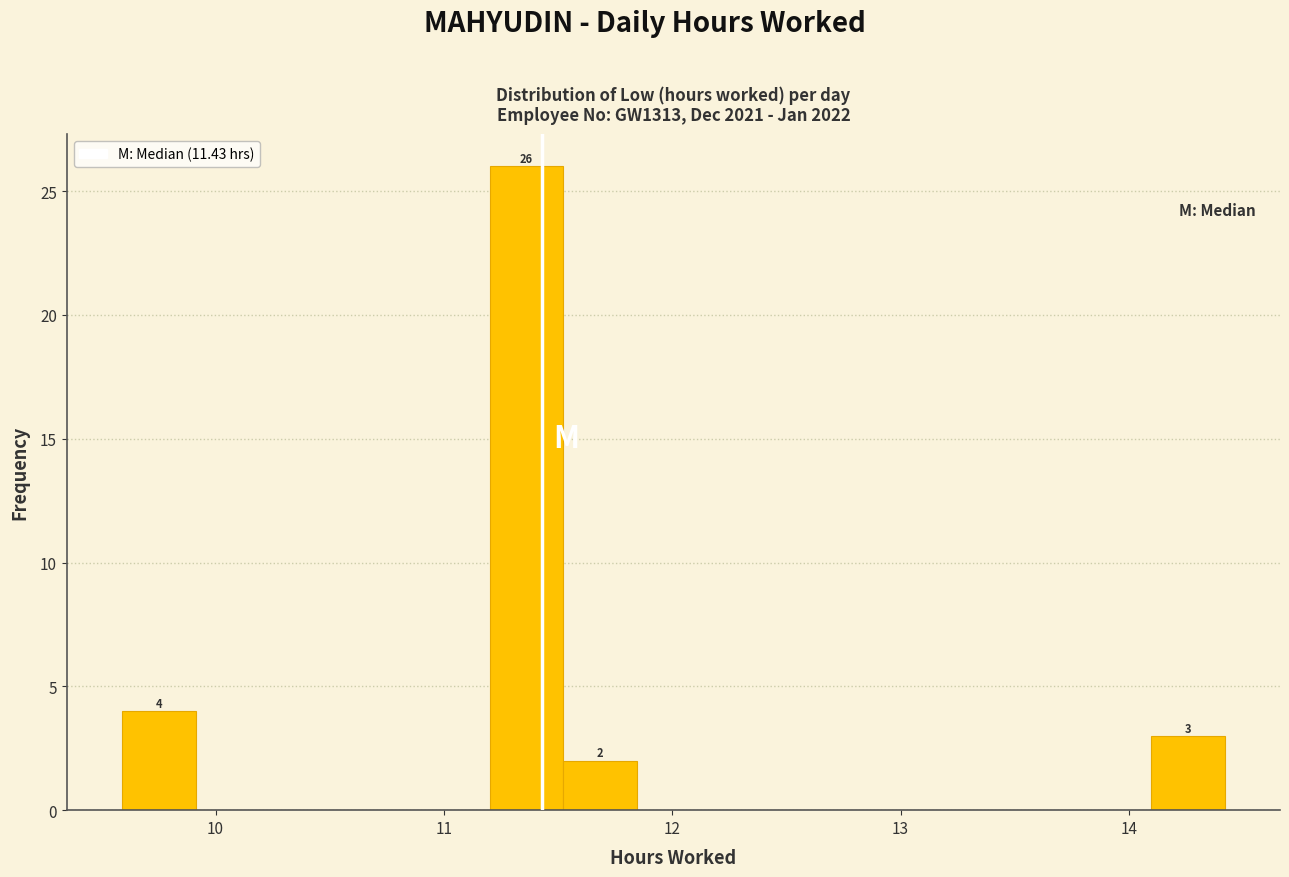

Around what value on the x-axis is the tallest bar? Give the approximate position of its centre, as read against the axis.

11.4